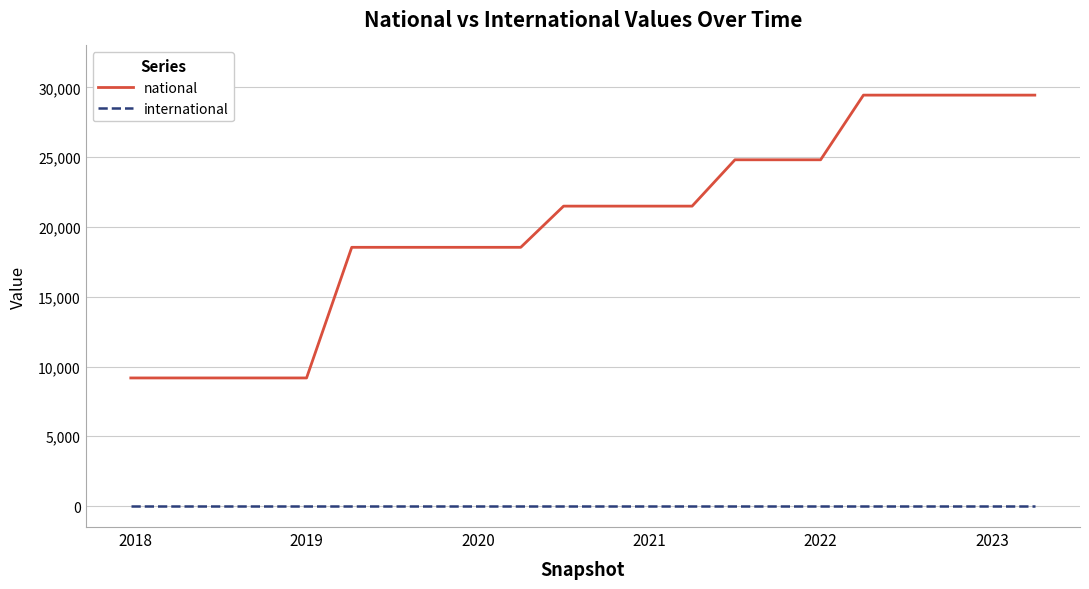

Which series has the widest spread of values?

national